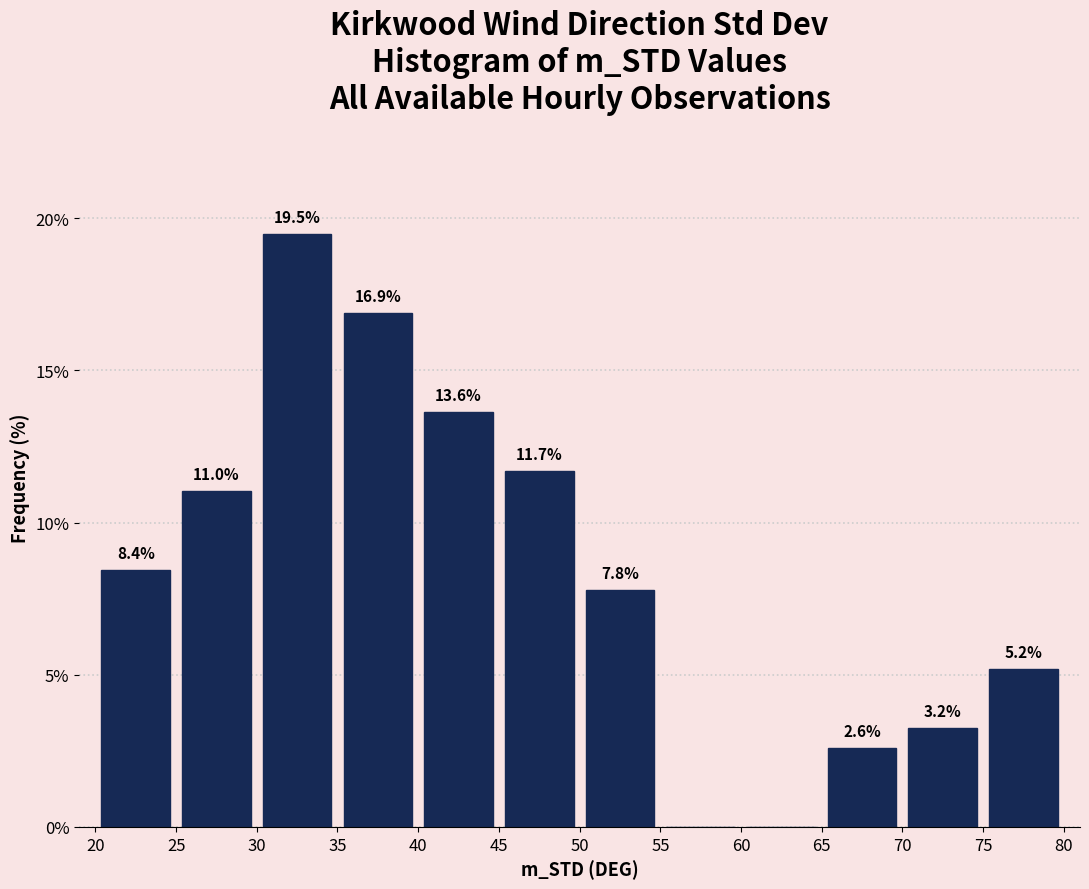

Which range on the x-axis has the tallest bar?

30 to 35